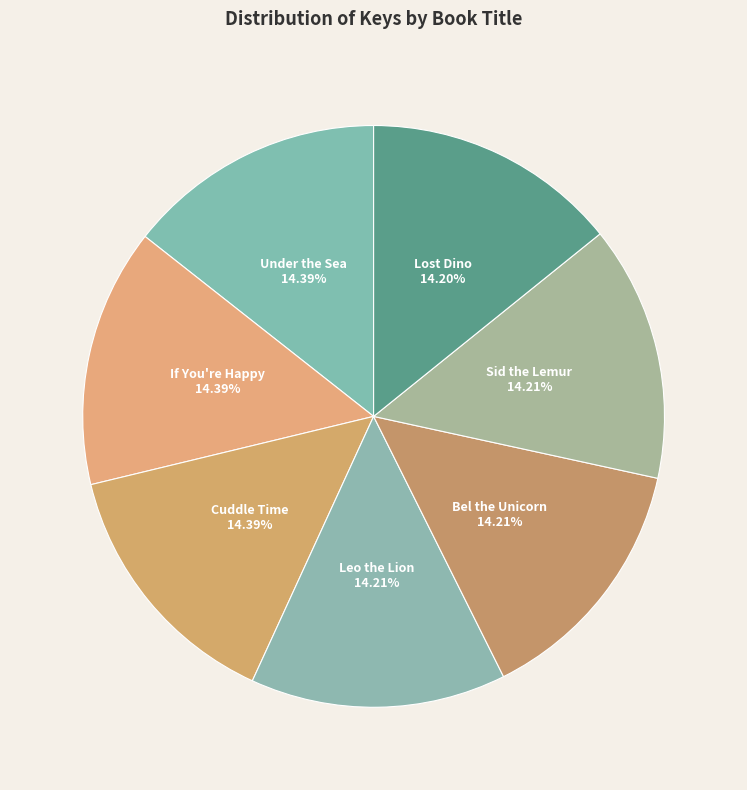

Is the sum of Leo the Lion and Bel the Unicorn greater than half?

No